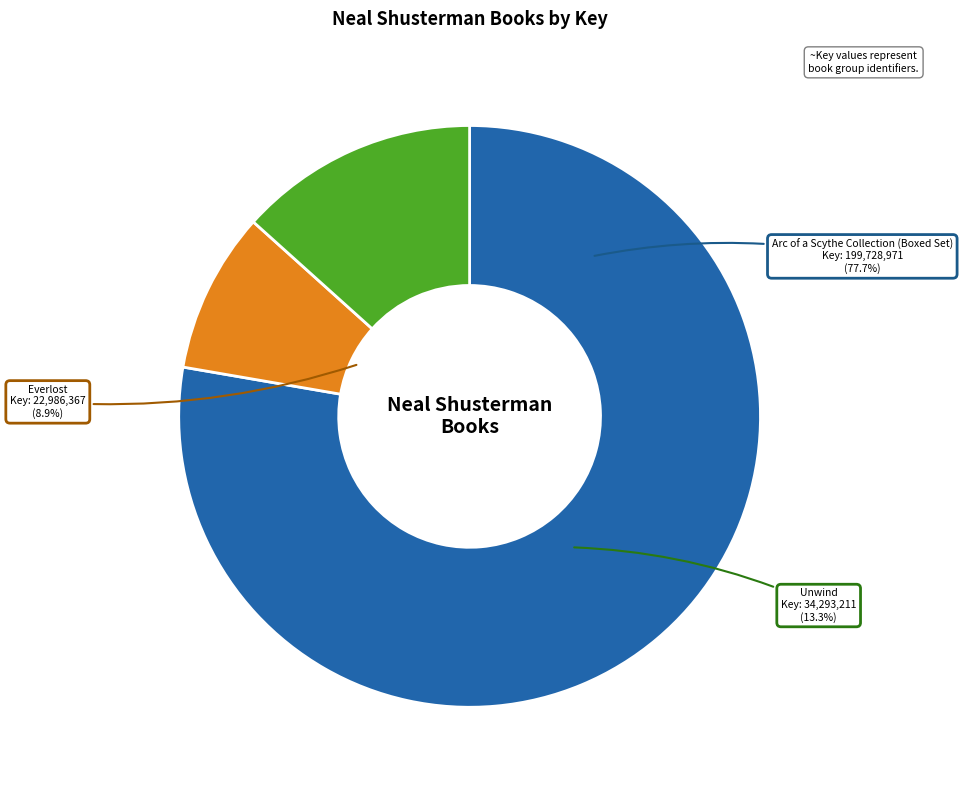

Does any single category account for the majority?

Yes